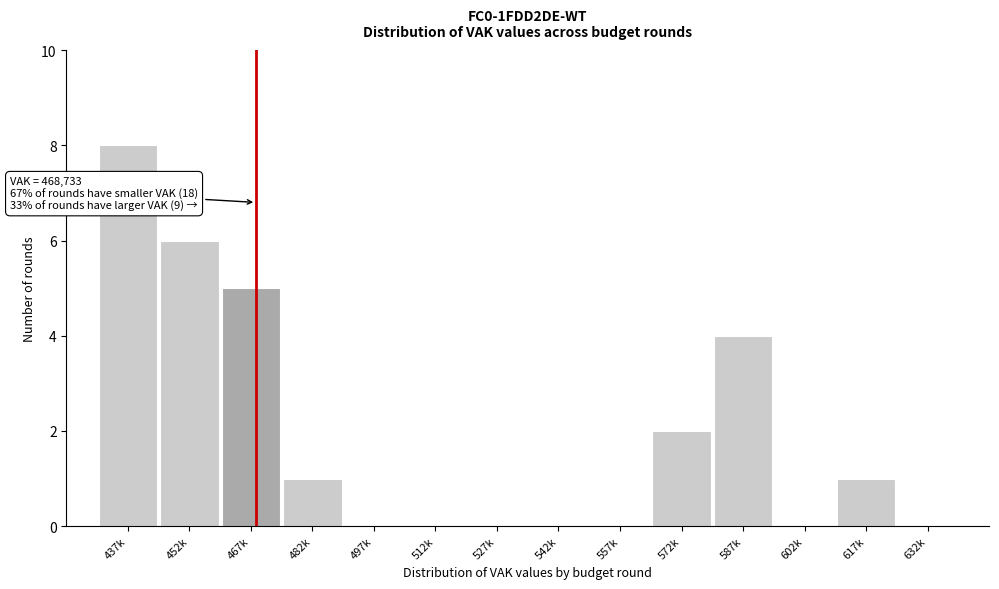

Reading left to right, what are all the values shown in this chart?

437k=8	452k=6	467k=5	482k=1	497k=0	512k=0	527k=0	542k=0	557k=0	572k=2	587k=4	602k=0	617k=1	632k=0